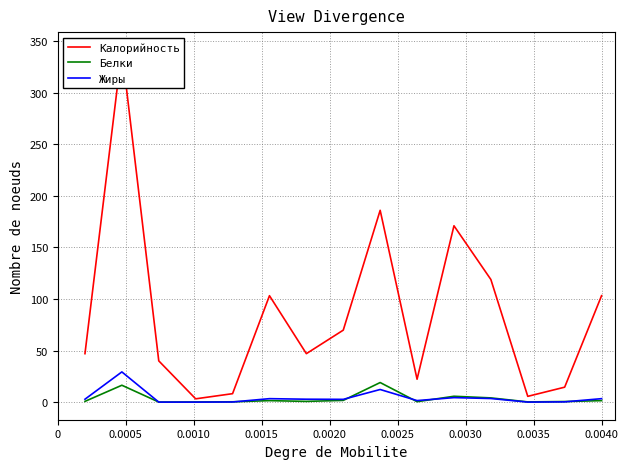

Does the chart display data point markers on the line(s)?

No